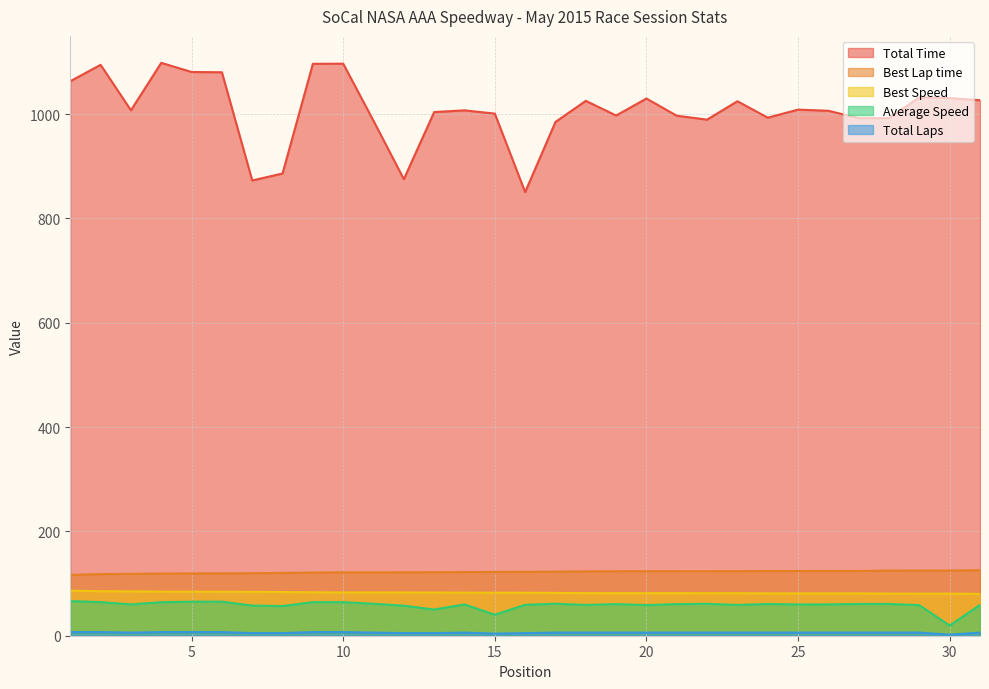

Where is Best Speed nearest to the value 83?

10